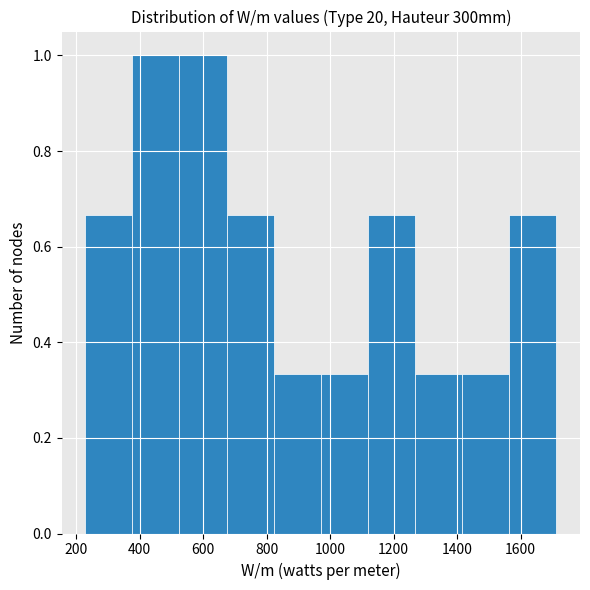

Reading left to right, transcribe this chart: for each bar, give the range it covers on the x-axis and its height. Neither the bar edges nor the heights are printed on the chart, so give them approximately, as read against the axes.

220 to 380: 0.66
380 to 520: 1.00
520 to 680: 1.00
680 to 820: 0.66
820 to 980: 0.34
980 to 1120: 0.34
1120 to 1260: 0.66
1260 to 1420: 0.34
1420 to 1560: 0.34
1560 to 1720: 0.66